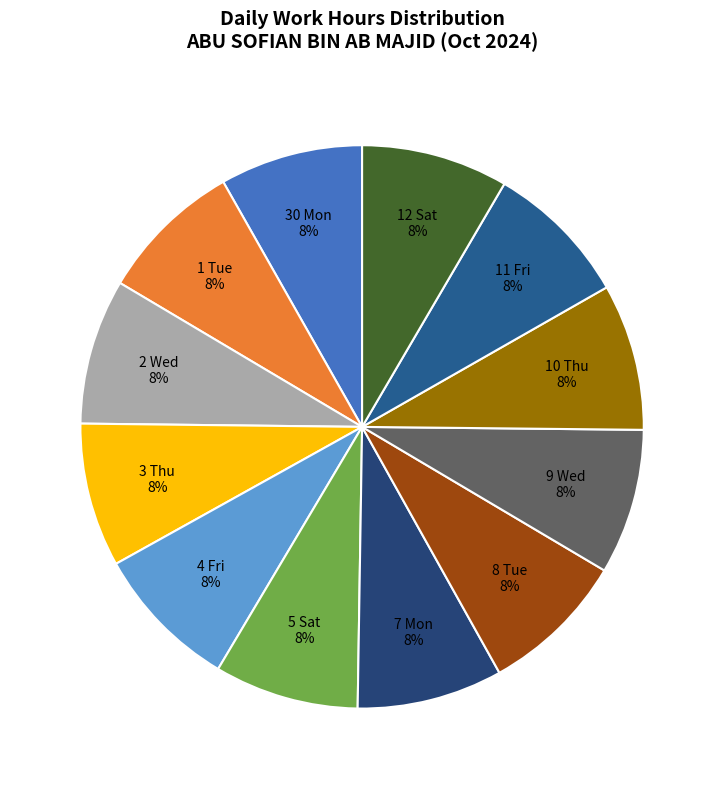

Is the sum of 12 Sat and 4 Fri greater than half?

No